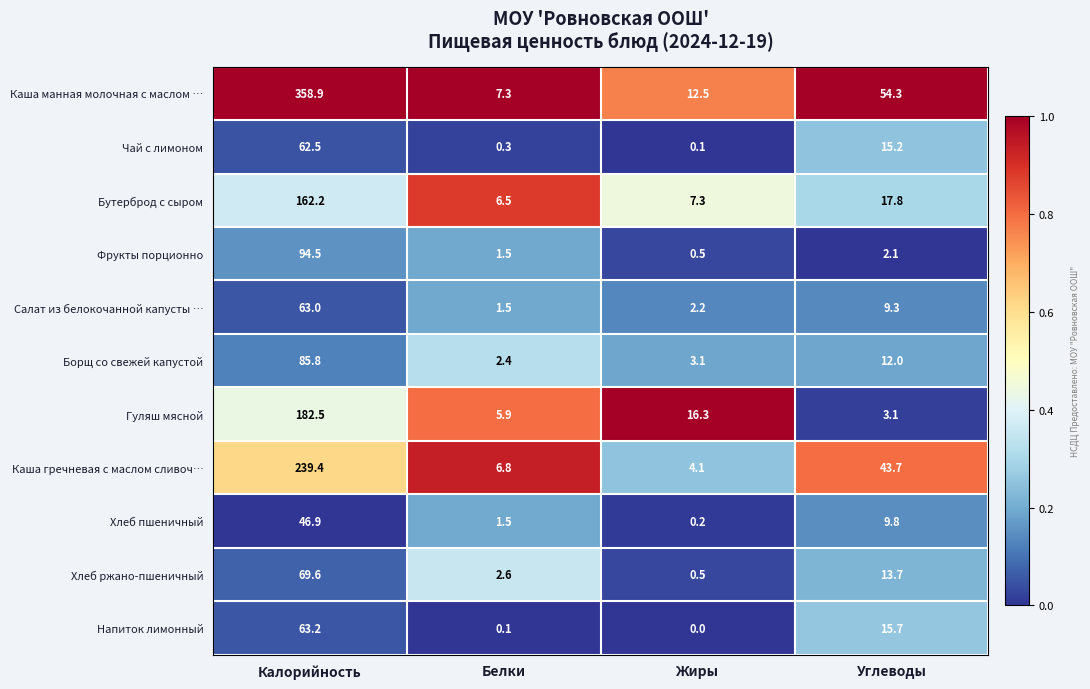

What is the total value across all series at Углеводы?

196.7